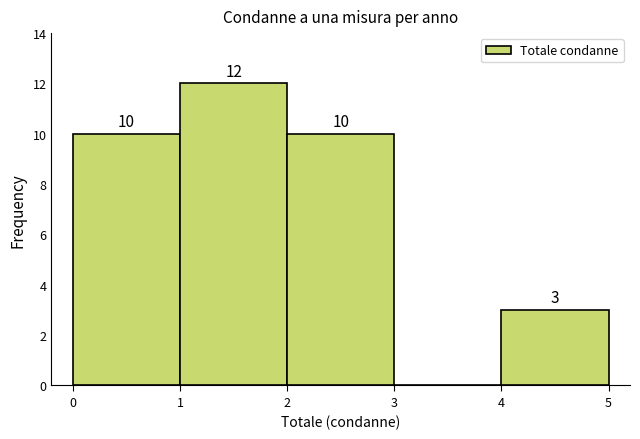

Which range on the x-axis has the tallest bar?

1 to 2